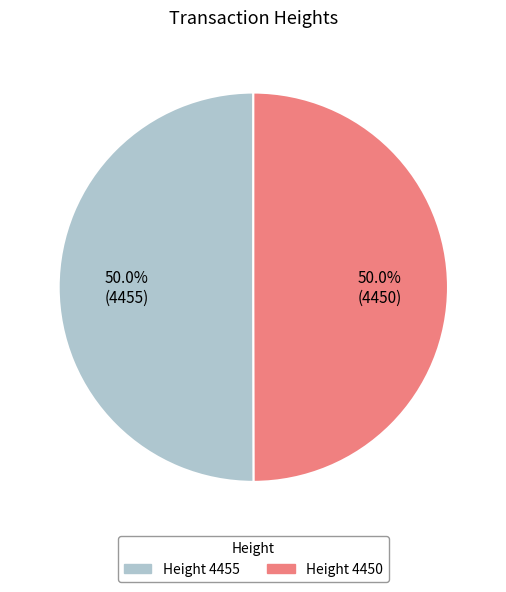

Rank the categories by value from highest to lowest.

4455, 4450